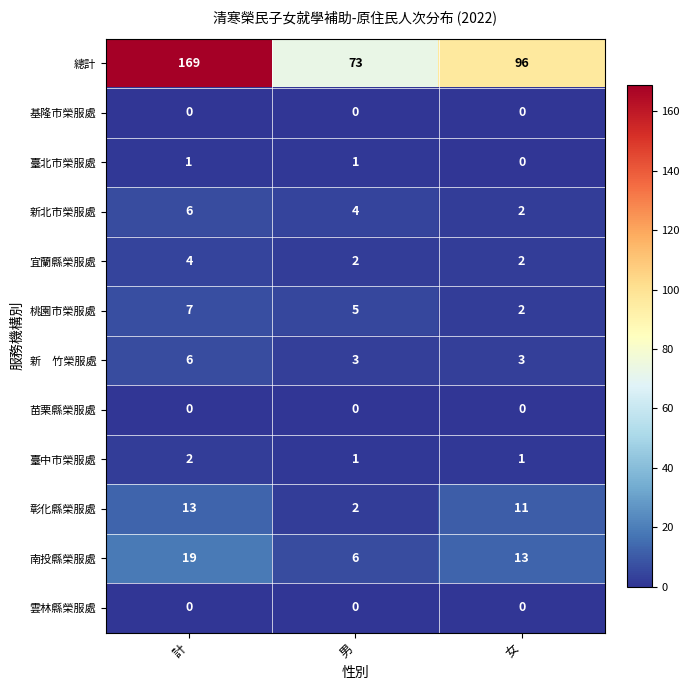

How many distinct data groups are displayed?

12